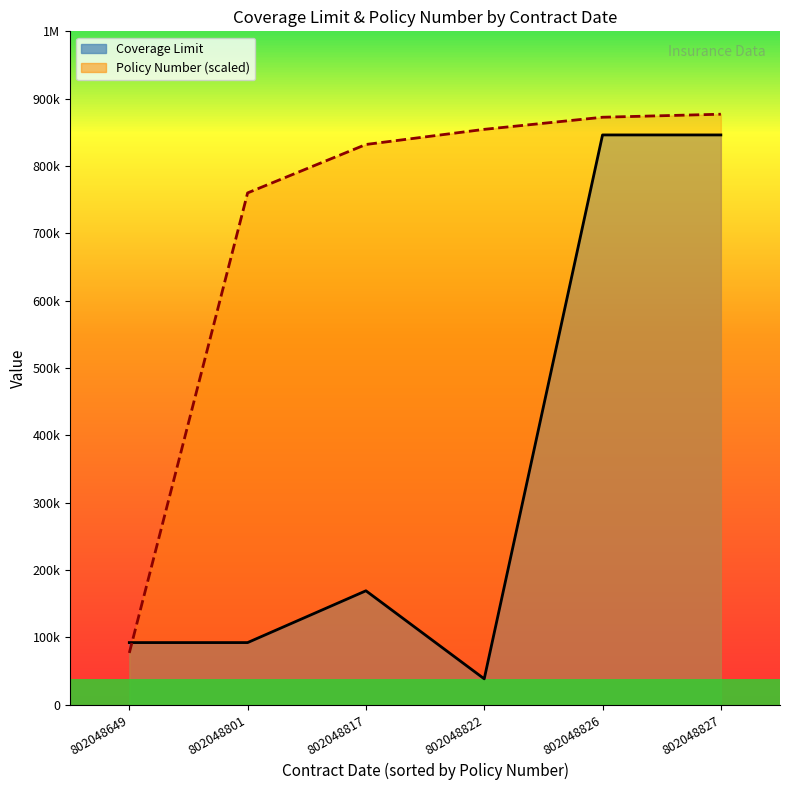

Read the Policy Number (line) value at 802048649.

50000.0